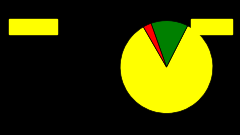

Is there a majority slice in this chart?

Yes